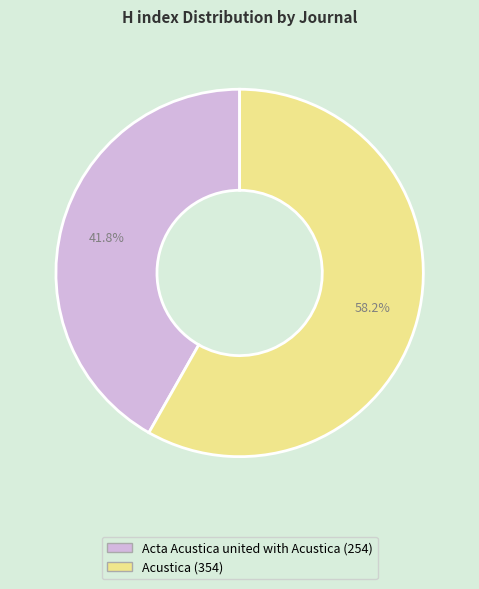

Is there any slice that represents more than half of the pie?

Yes